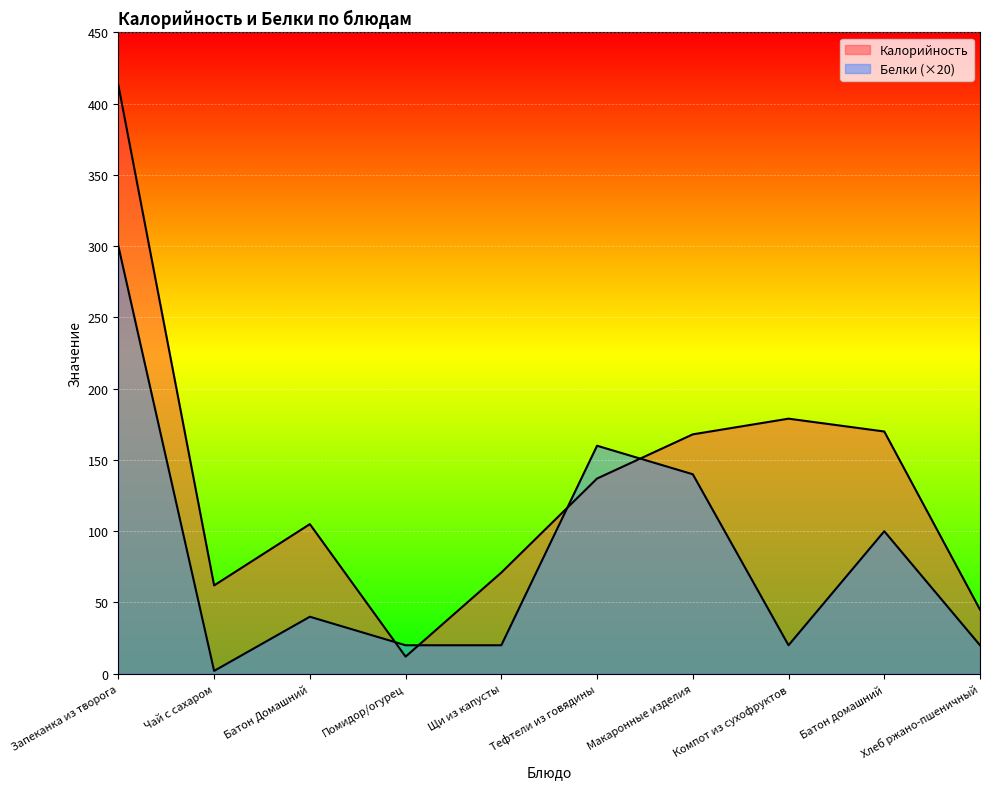

After their last crossing, which series has the higher values: Калорийность or Белки?

Калорийность